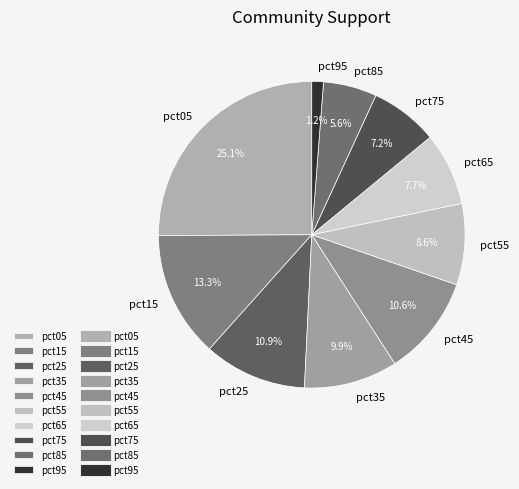

How many slices are in this pie chart?

10